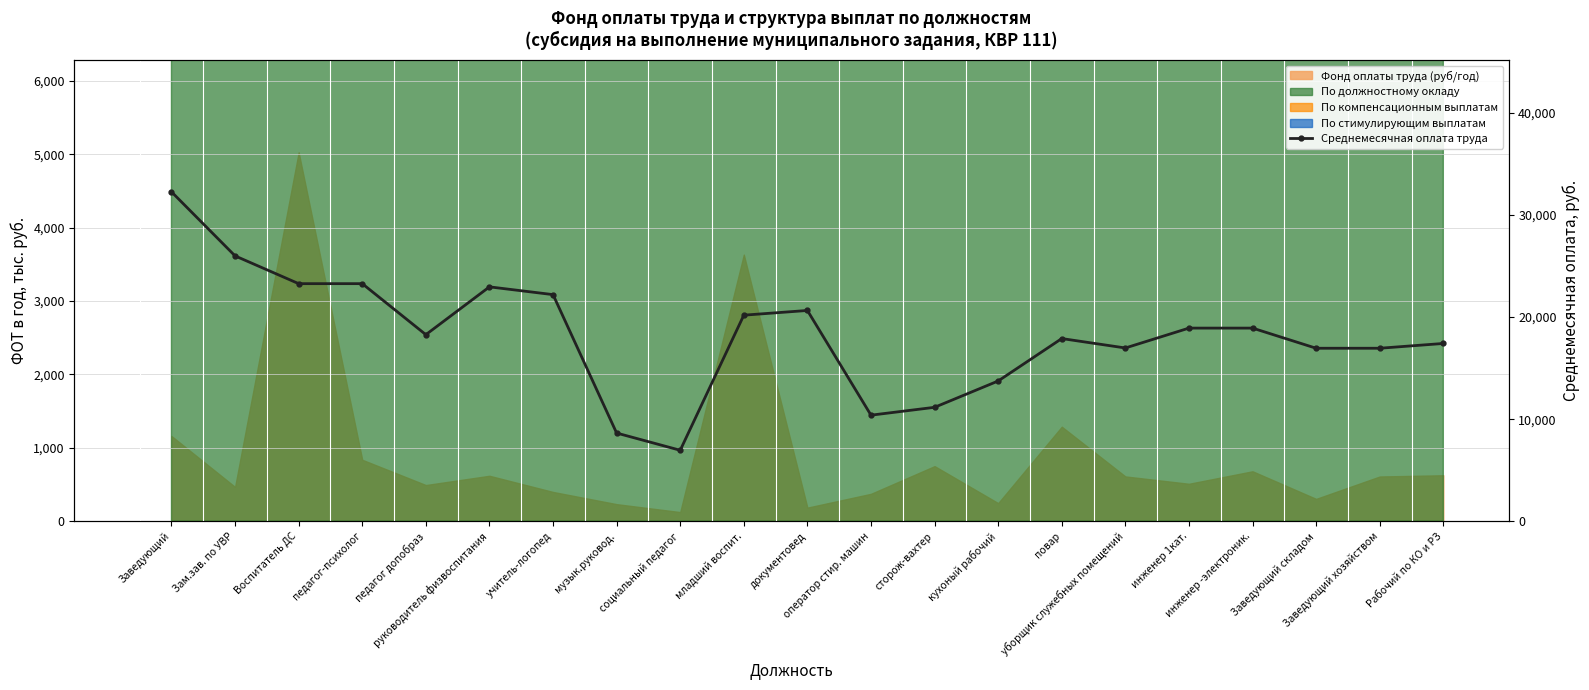

Which has a higher value, сторож-вахтер or уборщик служебных помещений?

уборщик служебных помещений